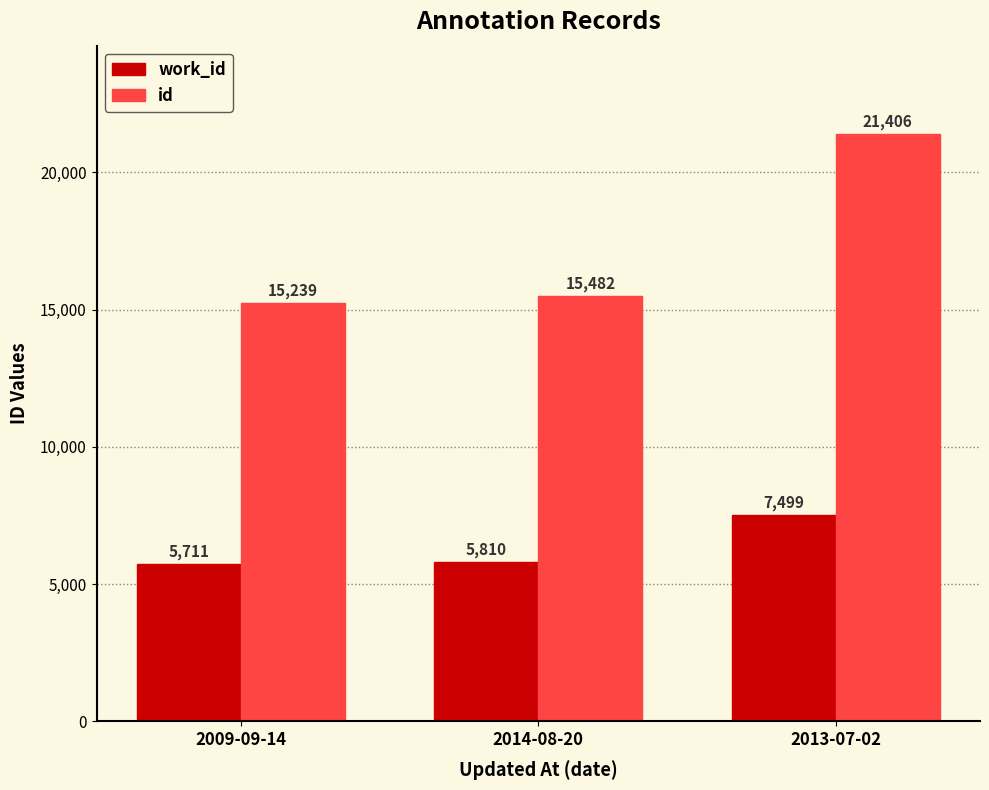

Which label corresponds to the largest value in the chart?

2013-07-02